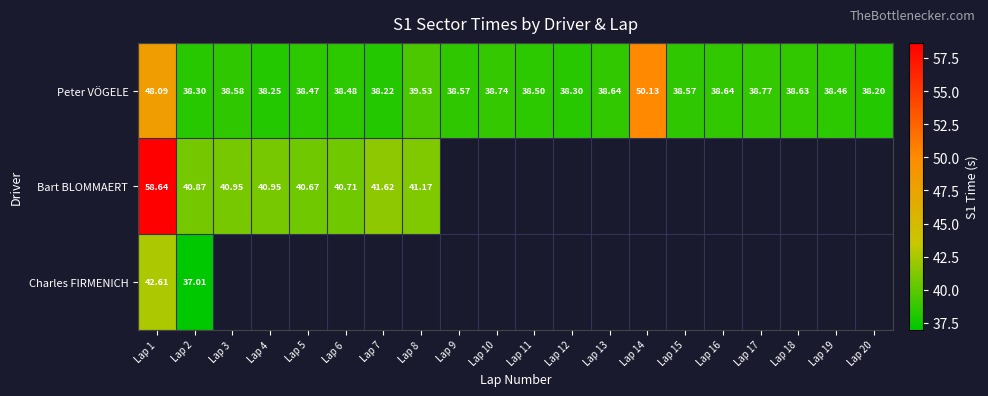

Is the value of Bart BLOMMAERT at Lap 3 greater than the value of Peter VÖGELE at Lap 8?

Yes